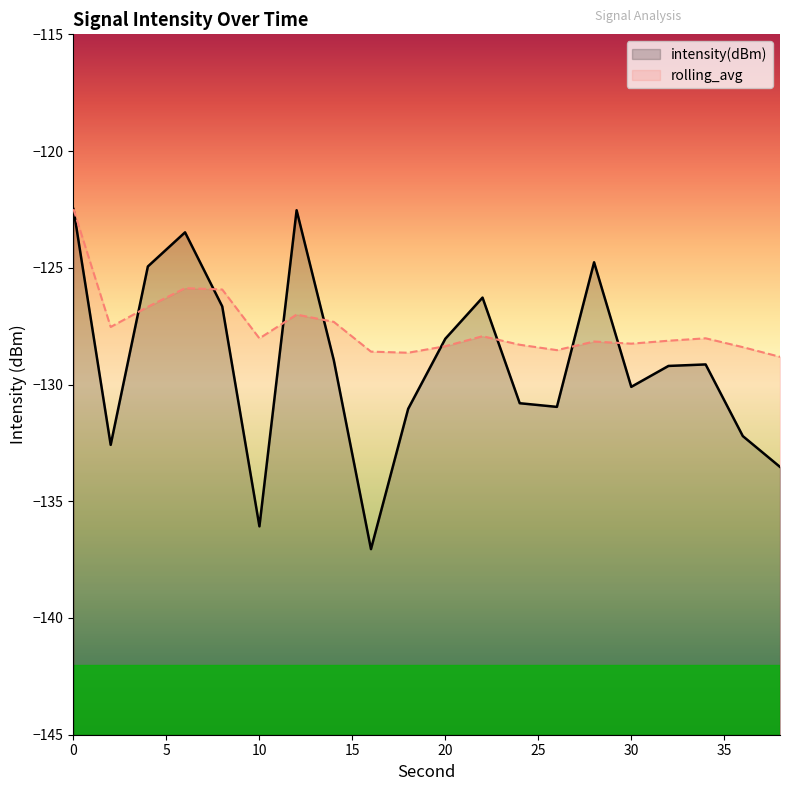

What is the average value of the rolling_avg series?

-127.5